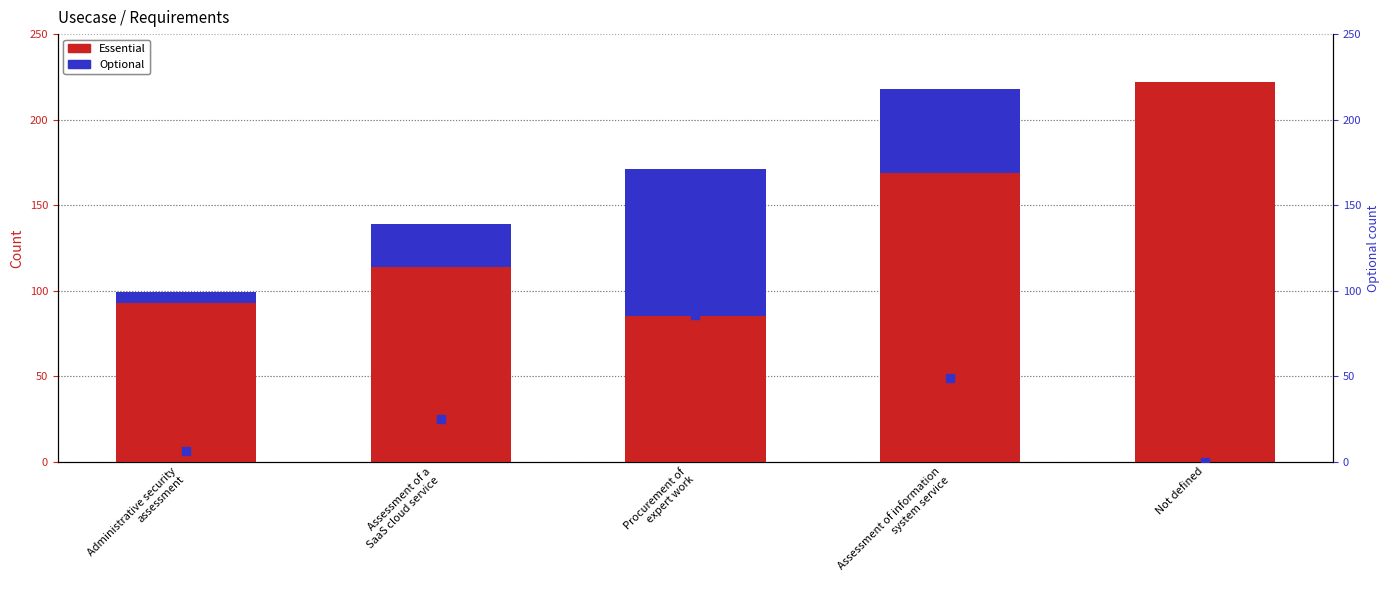

At how many categories does at least one series exceed 108?

3